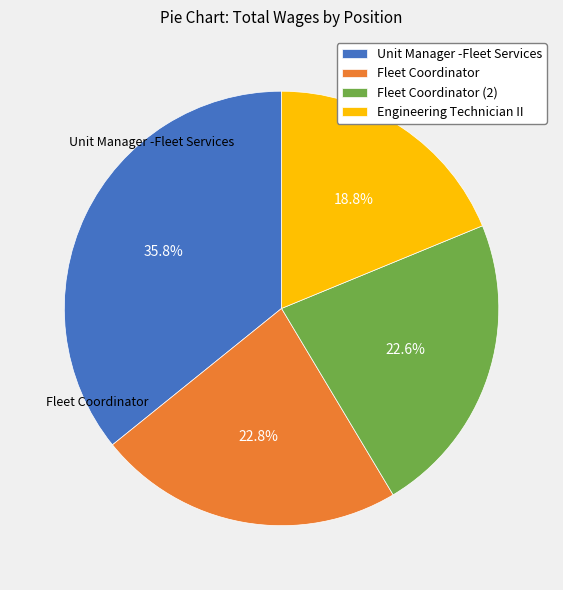

Combined, what portion of the pie is Unit Manager -Fleet Services and Engineering Technician II?

54.6%